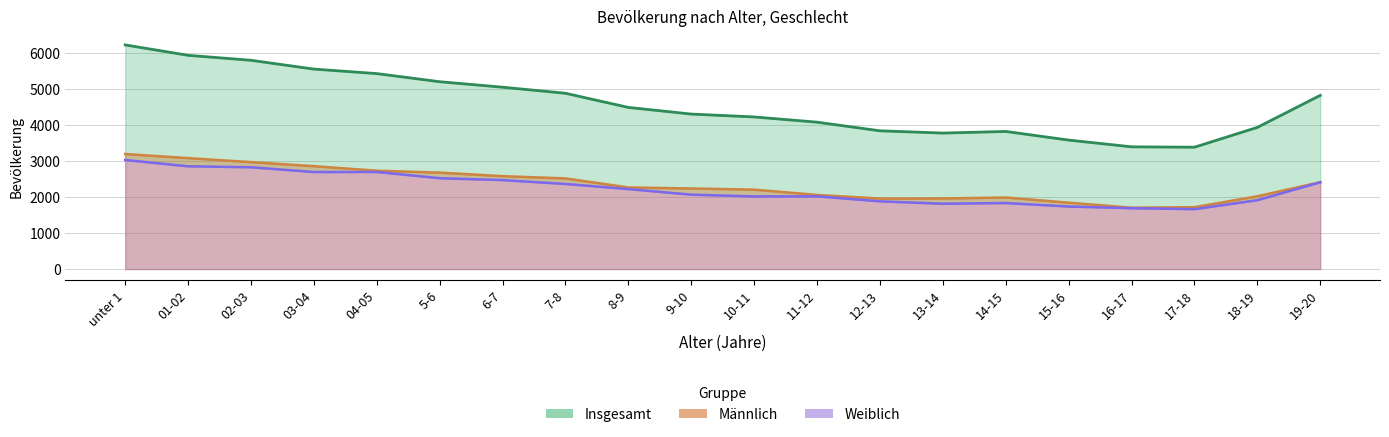

How many series are shown in this chart?

3